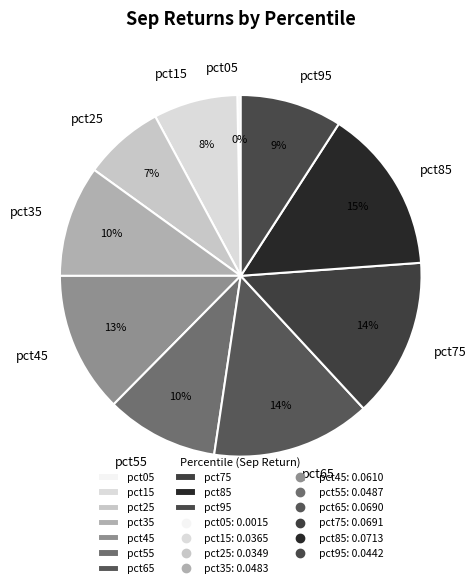

To the nearest percent, what is the average slice percentage?

10%